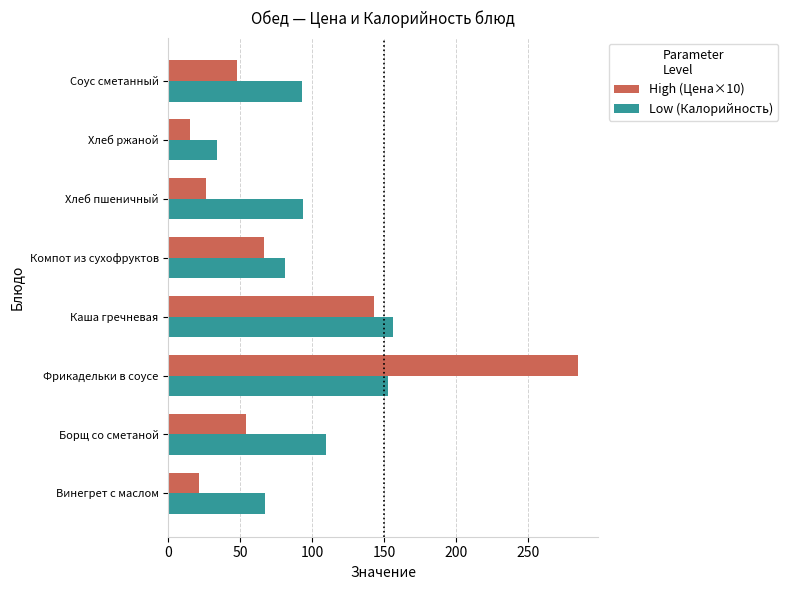

List the series in order of their overall mean, highest first.

Low (Калорийность), High (Цена×10)